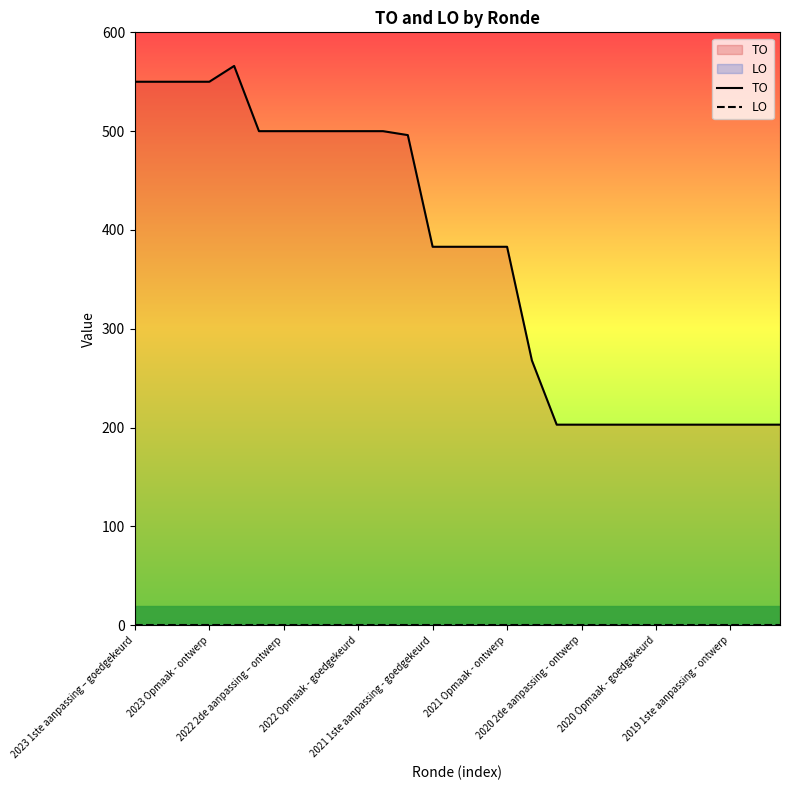

What is the maximum value shown in the chart?

566